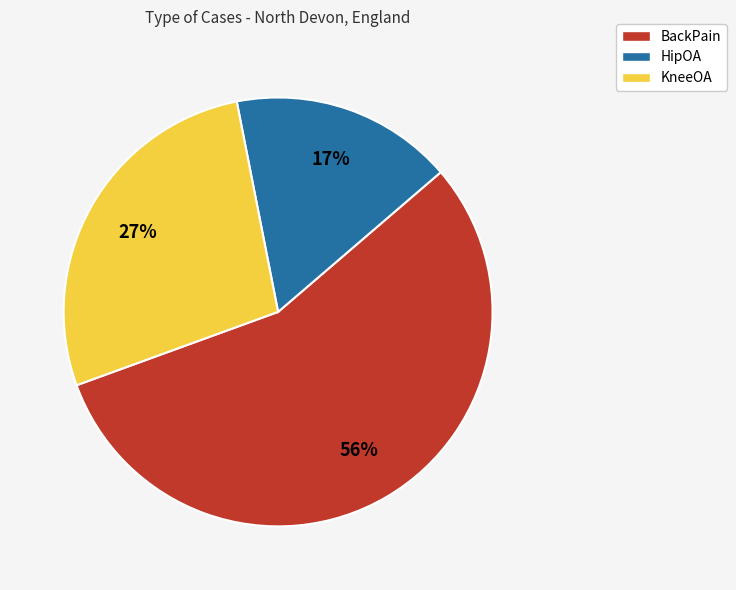

How many segments does this pie chart have?

3